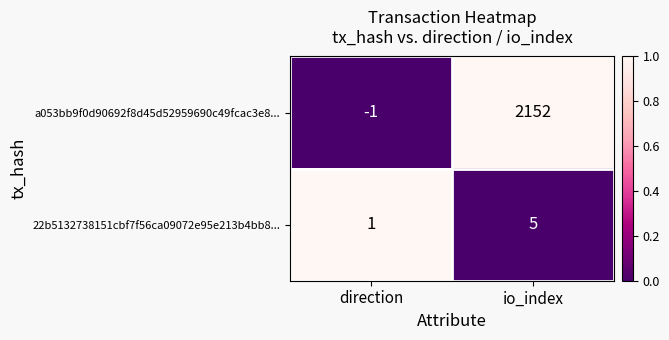

At which category does the chart reach its minimum across all series?

direction